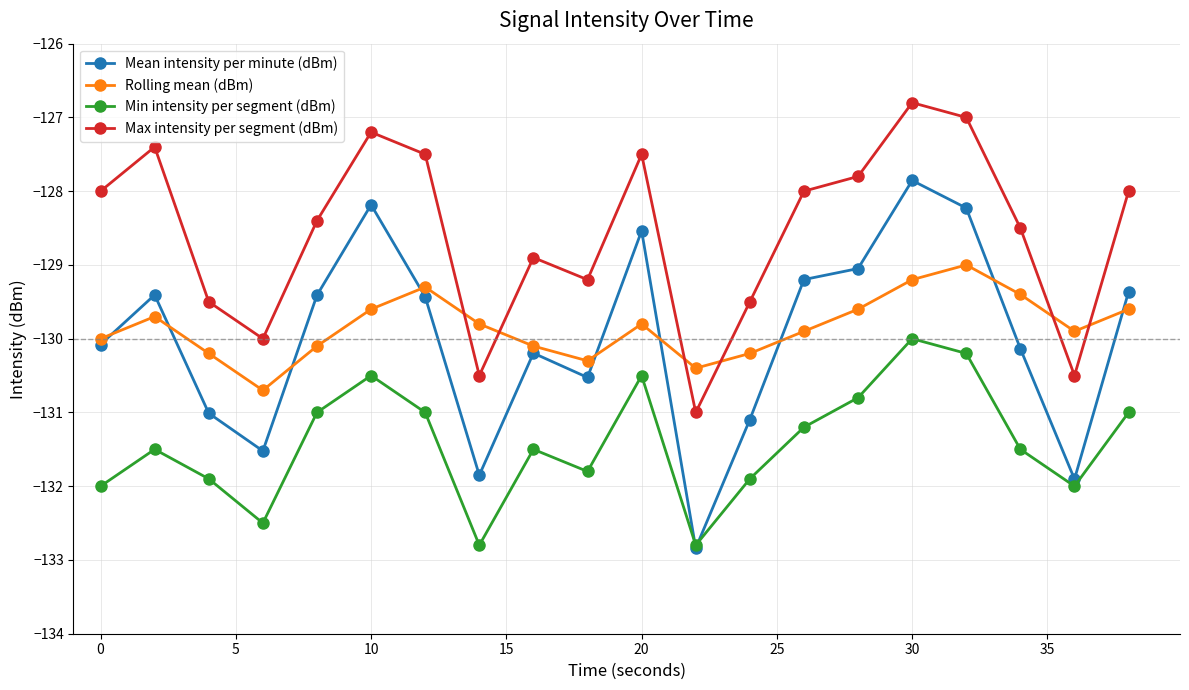

List the series in order of their peak value, lowest first.

Min intensity per segment (dBm), Rolling mean (dBm), Mean intensity per minute (dBm), Max intensity per segment (dBm)